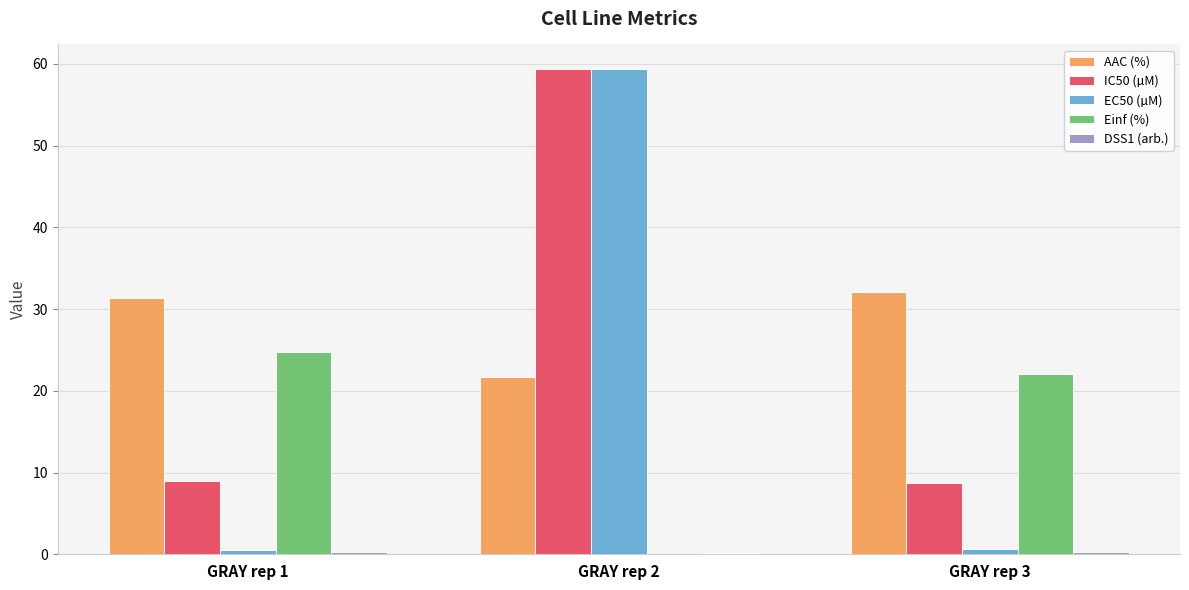

Which series has the largest total across all categories?

AAC (%)